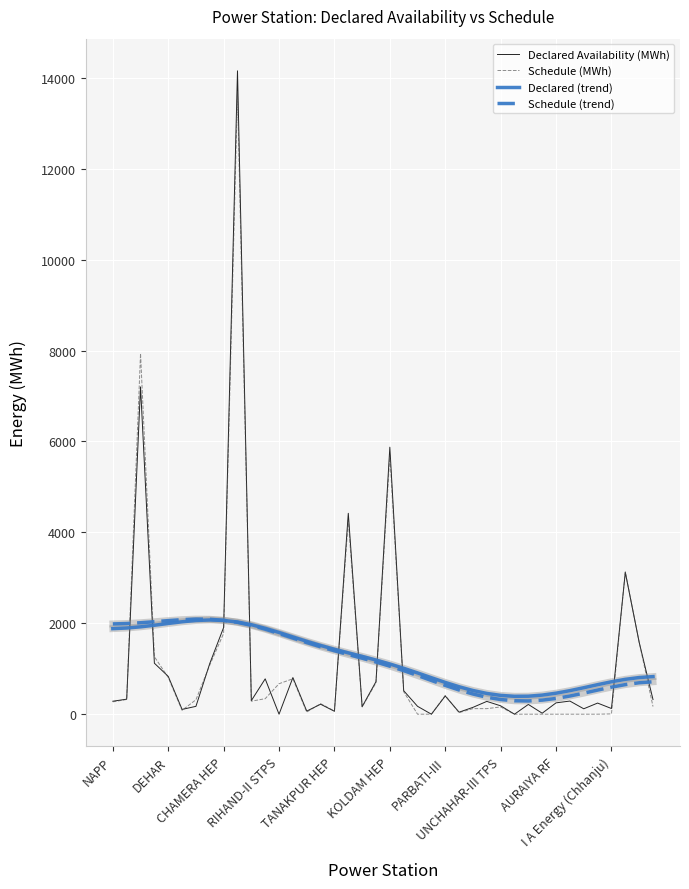

Which series has the largest range (max minus min)?

Declared Availability (MWh)